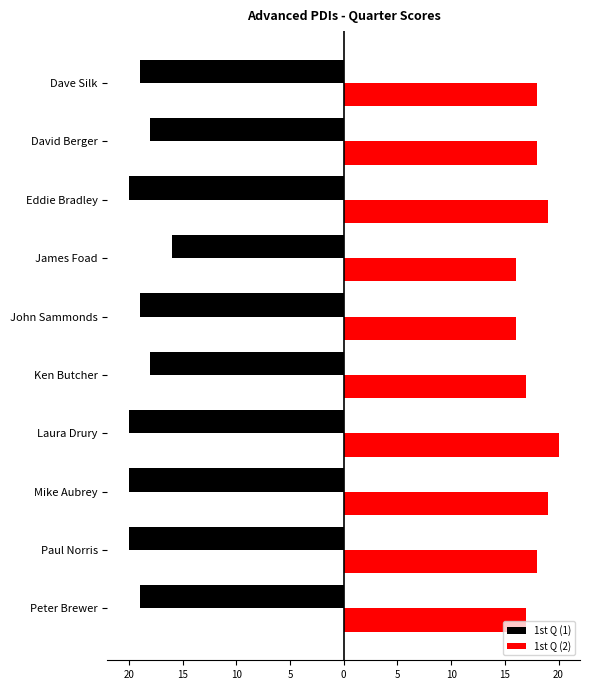

List the series in order of their overall mean, lowest first.

1st Q (1), 1st Q (2)